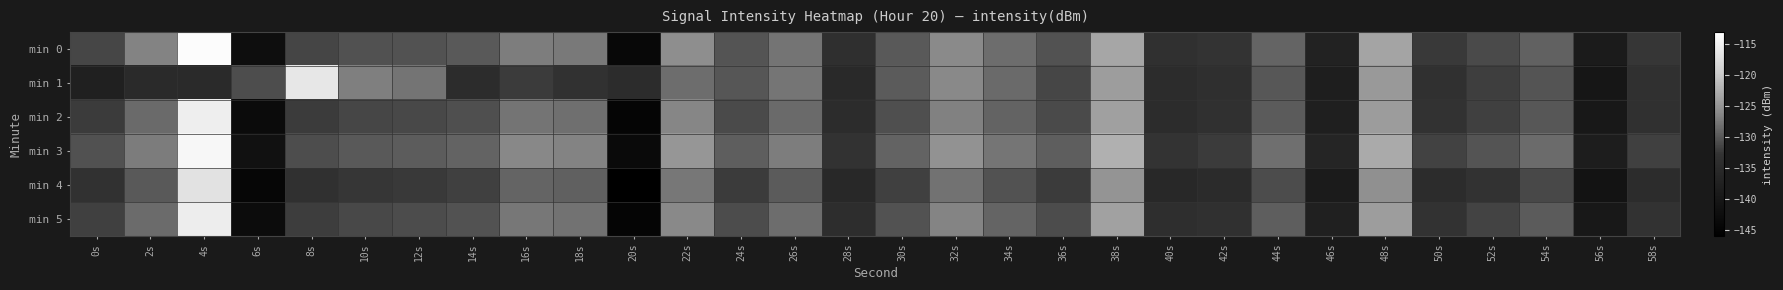

Count the number of data series in this chart.

6